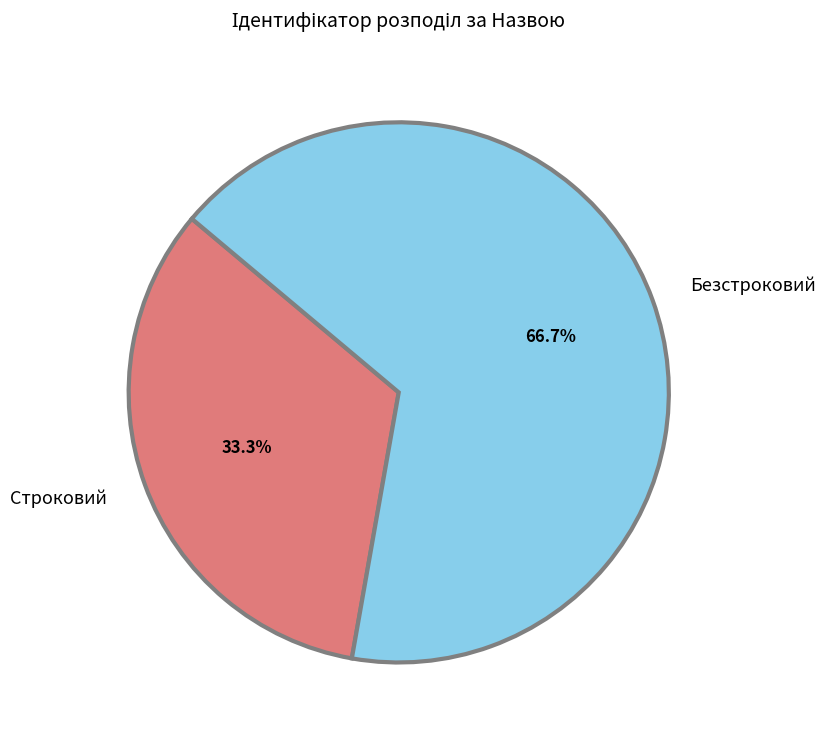

Which category accounts for the majority?

Безстроковий